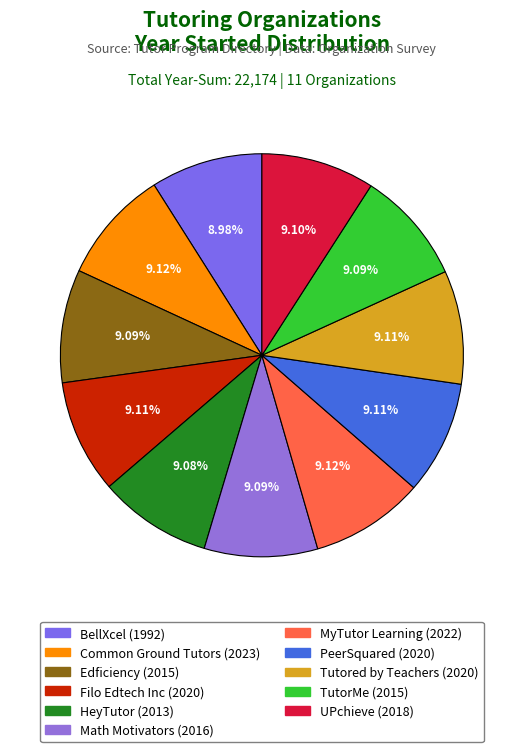

Count the number of slices in the pie.

11